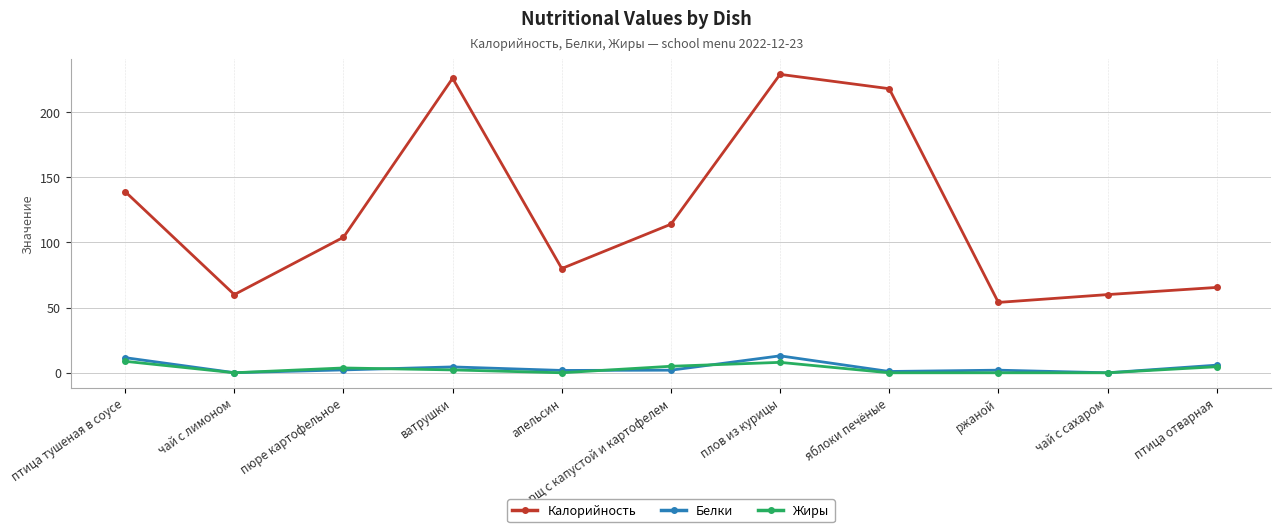

What is the difference between the Калорийность values at пюре картофельное and птица отварная?

38.5